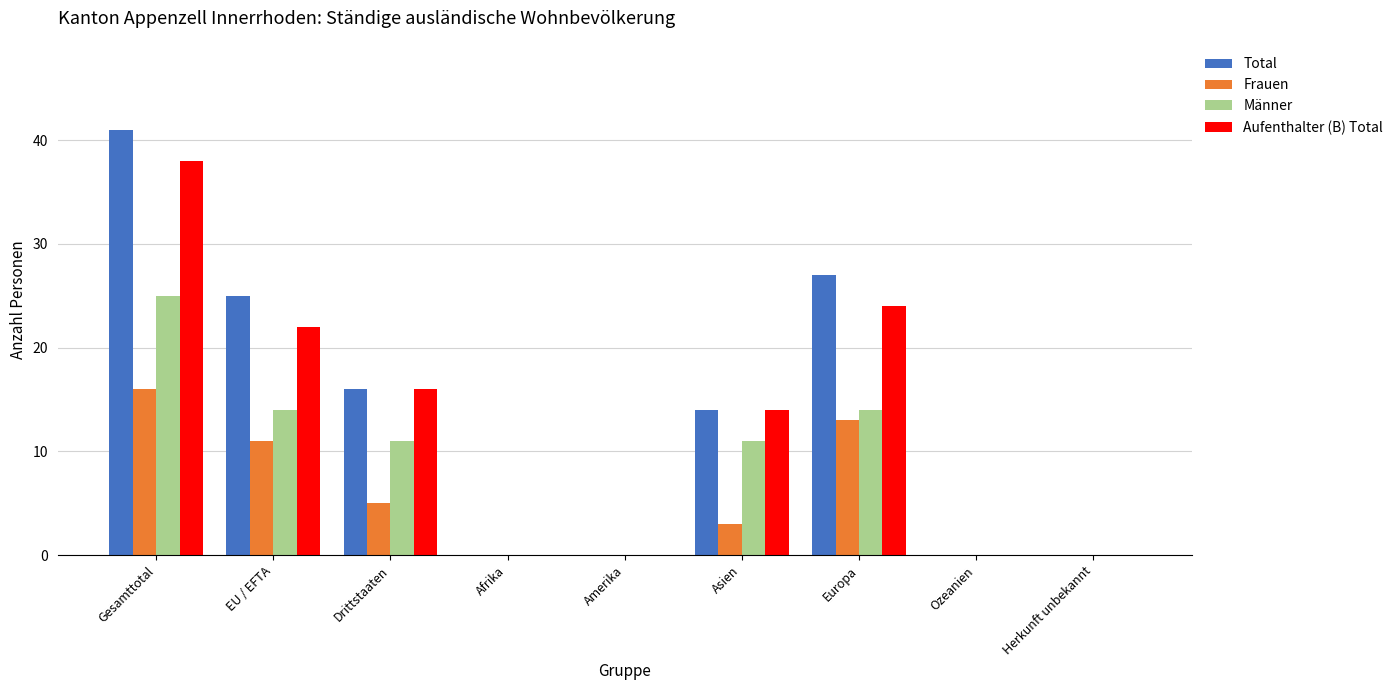

What is the difference between the Frauen values at Gesamttotal and Asien?

13